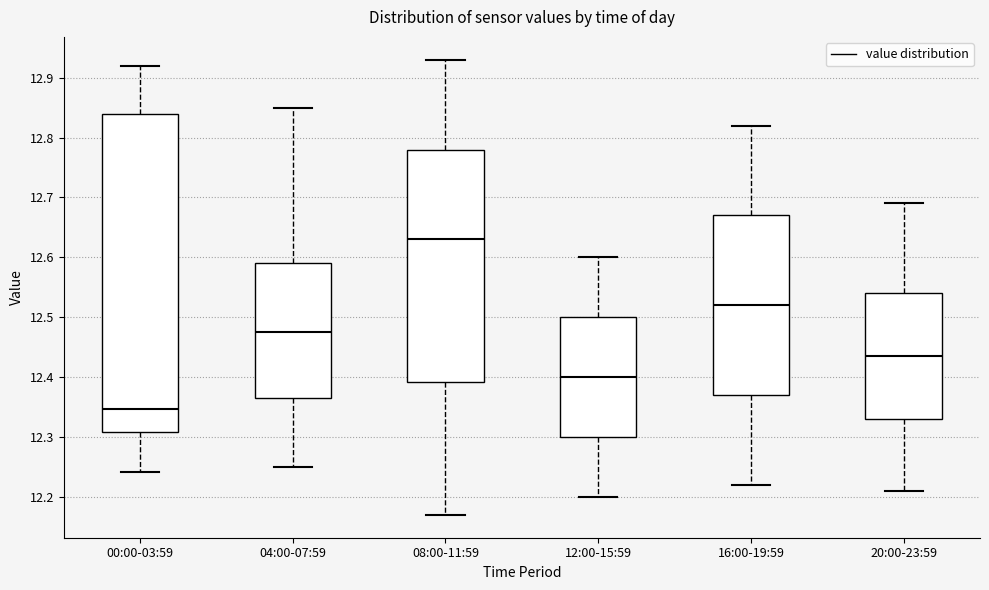

Comparing the boxes themselves (not the whiskers), which one is the tallest?

00:00-03:59